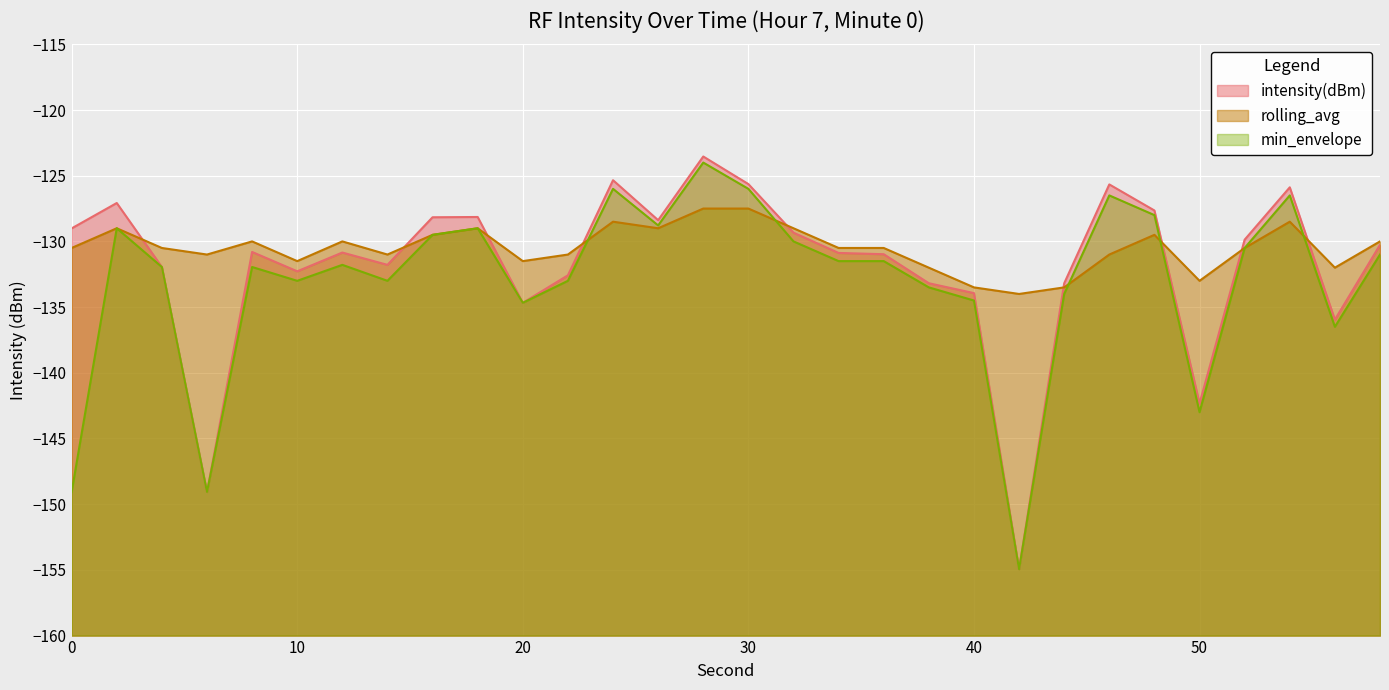

True or false: intensity(dBm) and min_envelope intersect in this chart.

False